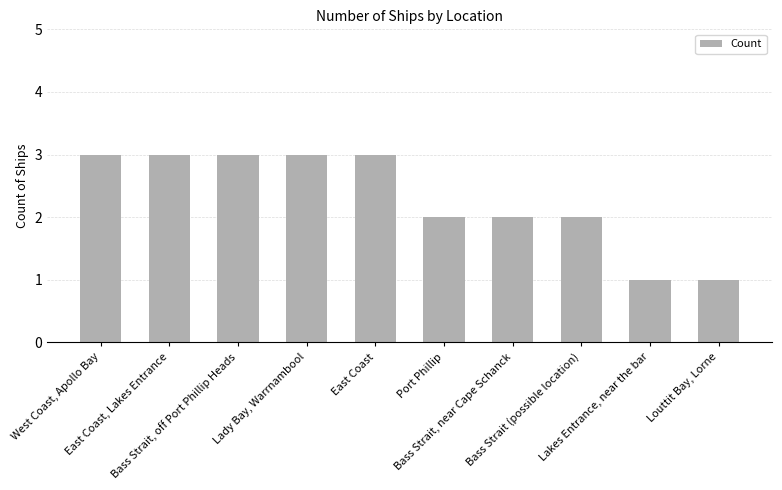

What is the maximum value shown in the chart?

3